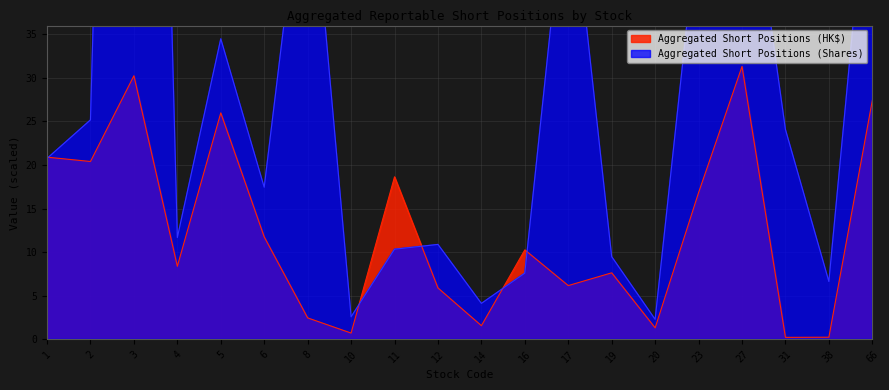

At how many categories does at least one series exceed 56?

4